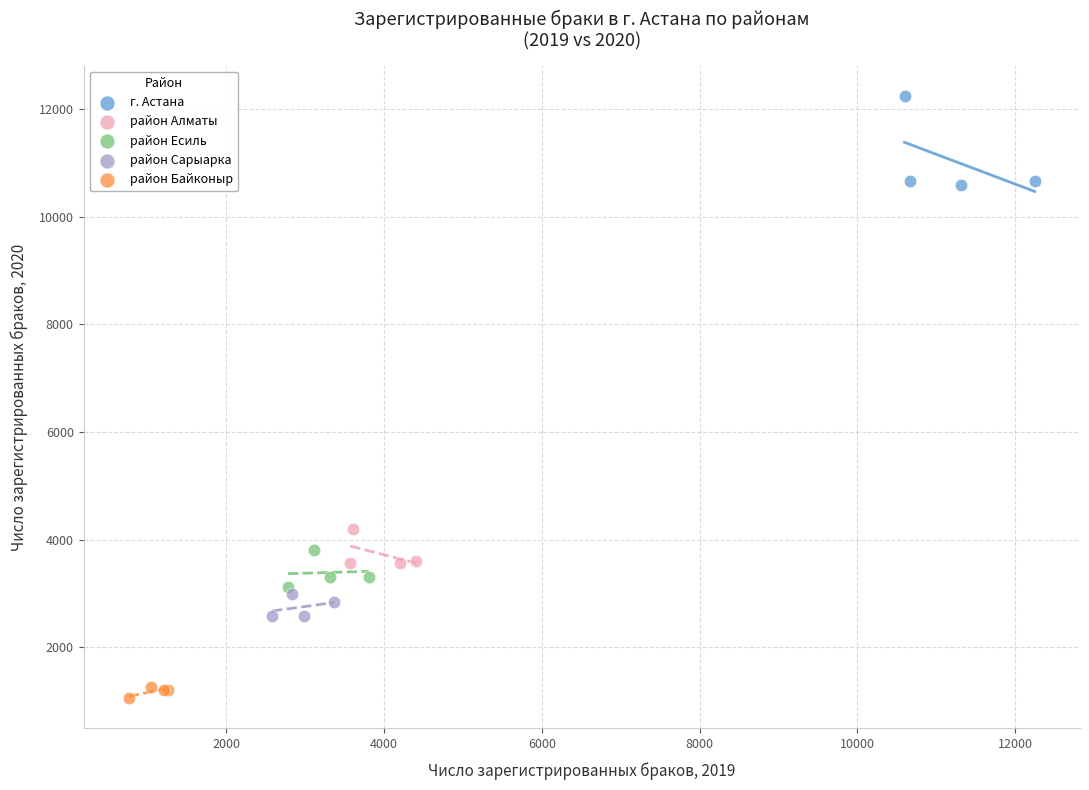

Which series has the widest spread of Y values?

г. Астана